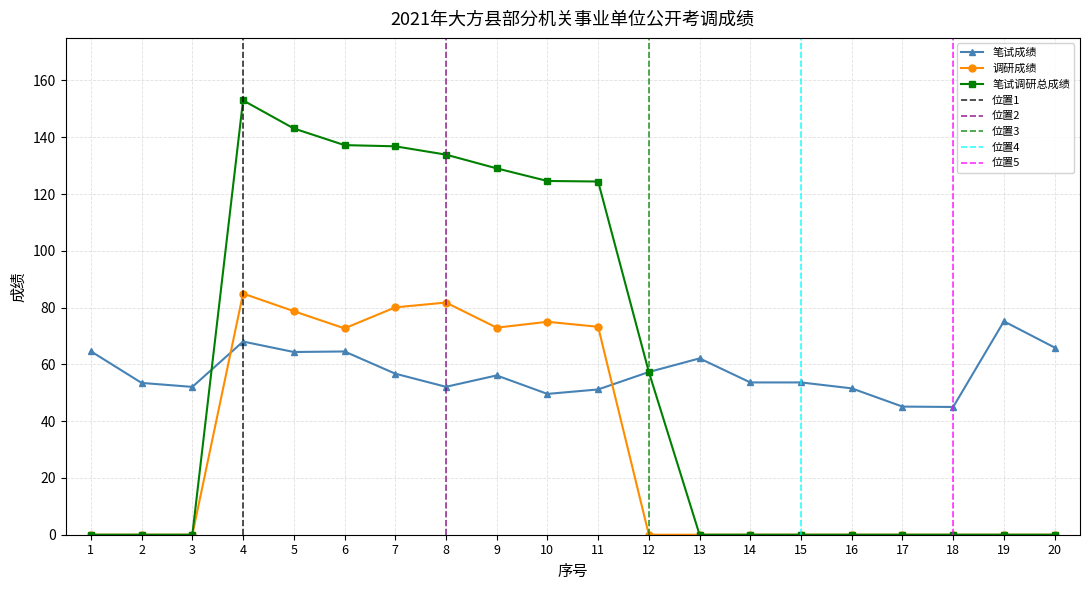

At which category is the sum across all series the highest?

4